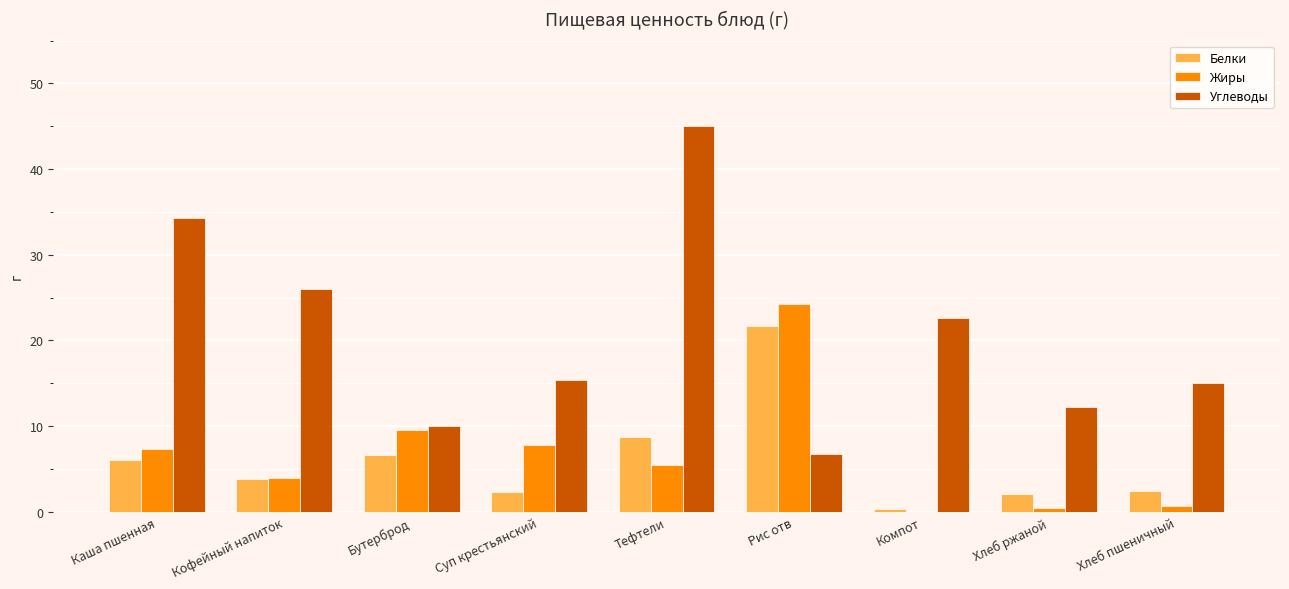

Are the bars horizontal?

No